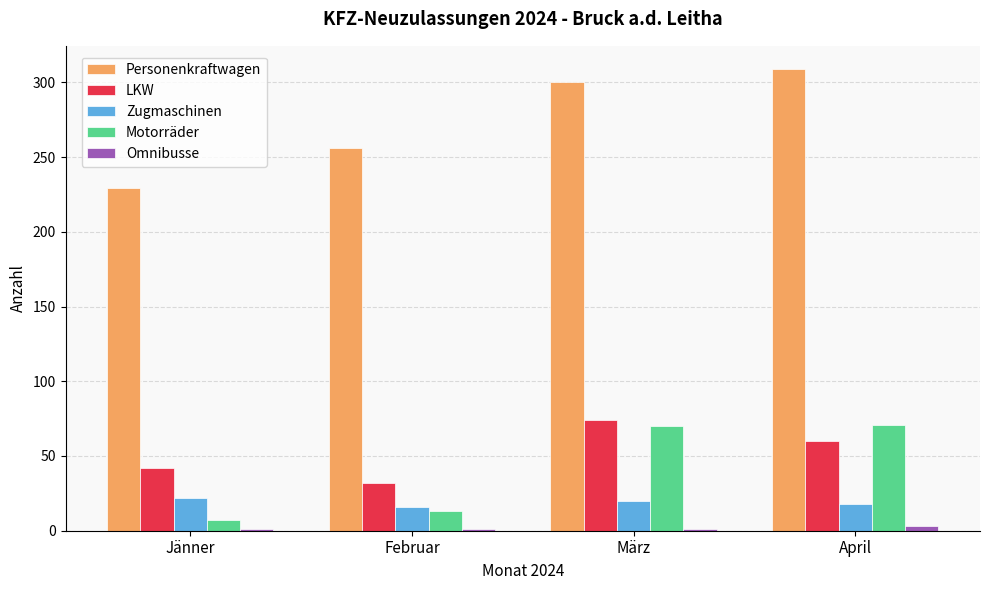

What is the minimum value shown in the chart?

1